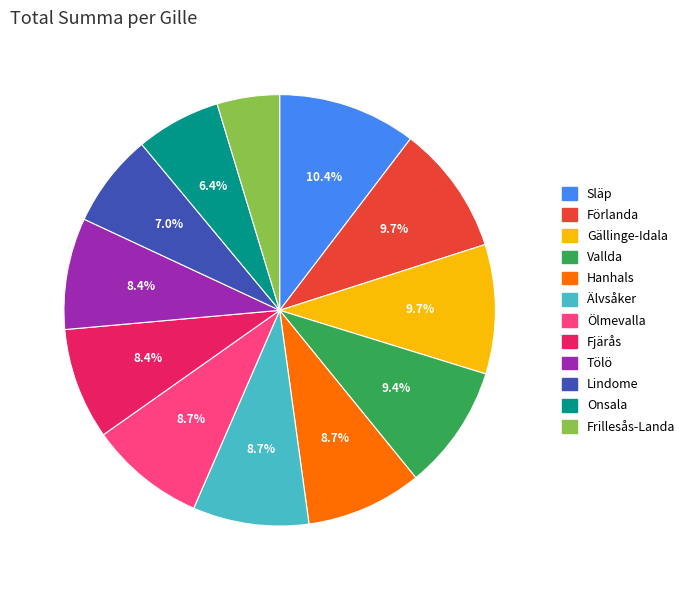

The Förlanda slice represents 4% of the pie. True or false?

False